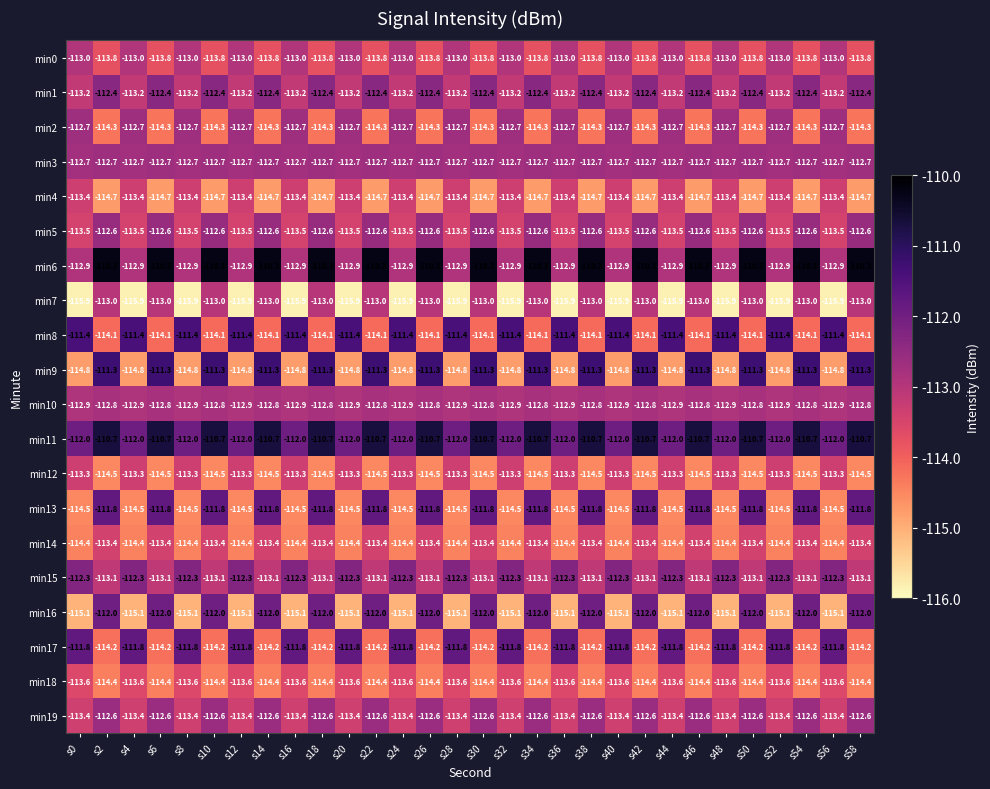

Which series changed the most between s6 and s36?

min9